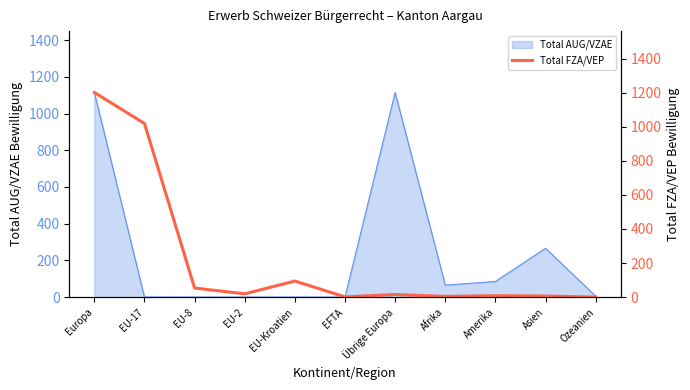

How many lines are shown in the chart?

1